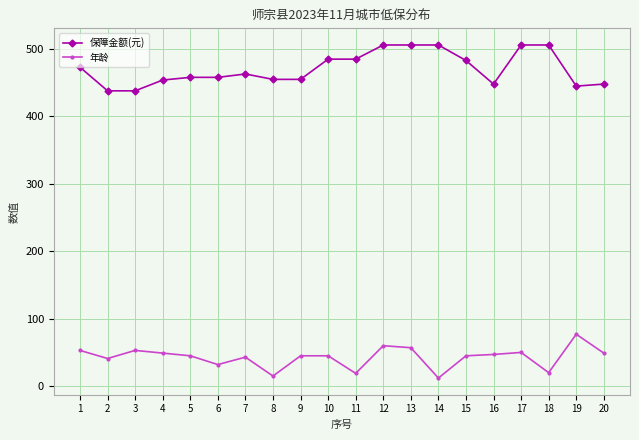

What is the sum of the 年龄 values at 8 and 18?

35